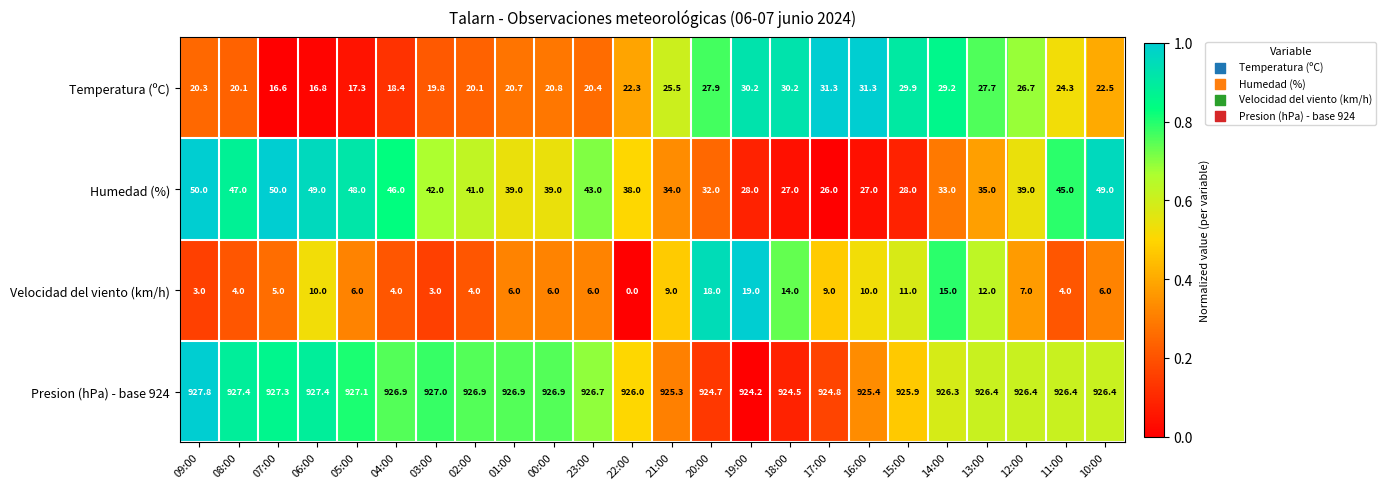

Which series has the largest total across all categories?

Presion (hPa) - base 924